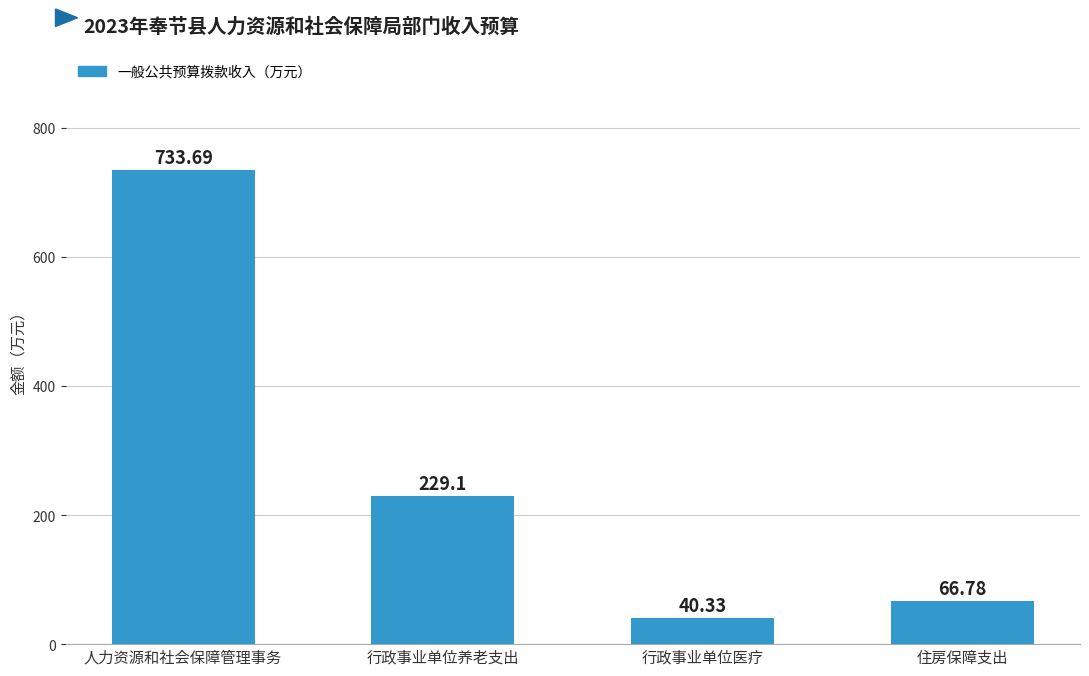

Rank the categories by value from highest to lowest.

人力资源和社会保障管理事务, 行政事业单位养老支出, 住房保障支出, 行政事业单位医疗